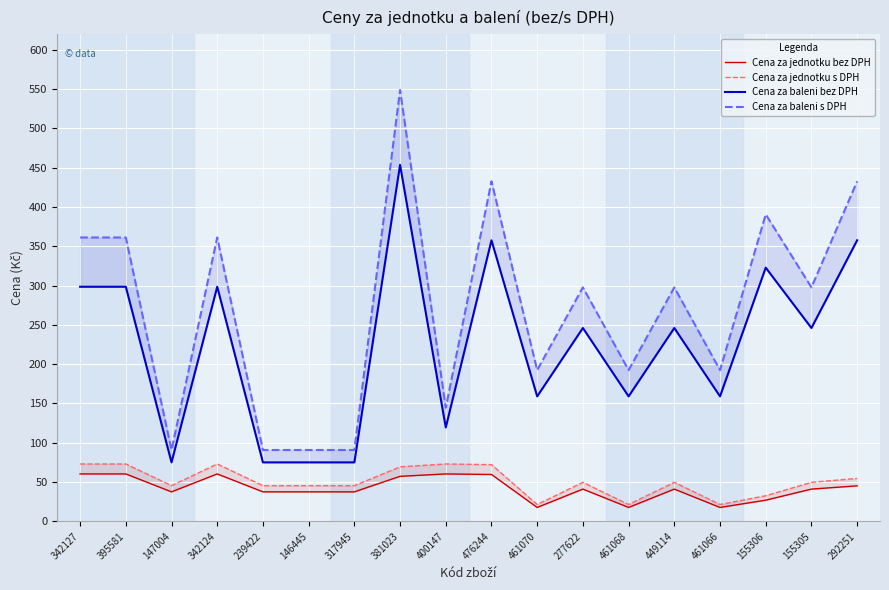

True or false: Cena za baleni s DPH has a value of 90.8 at 147004.

True